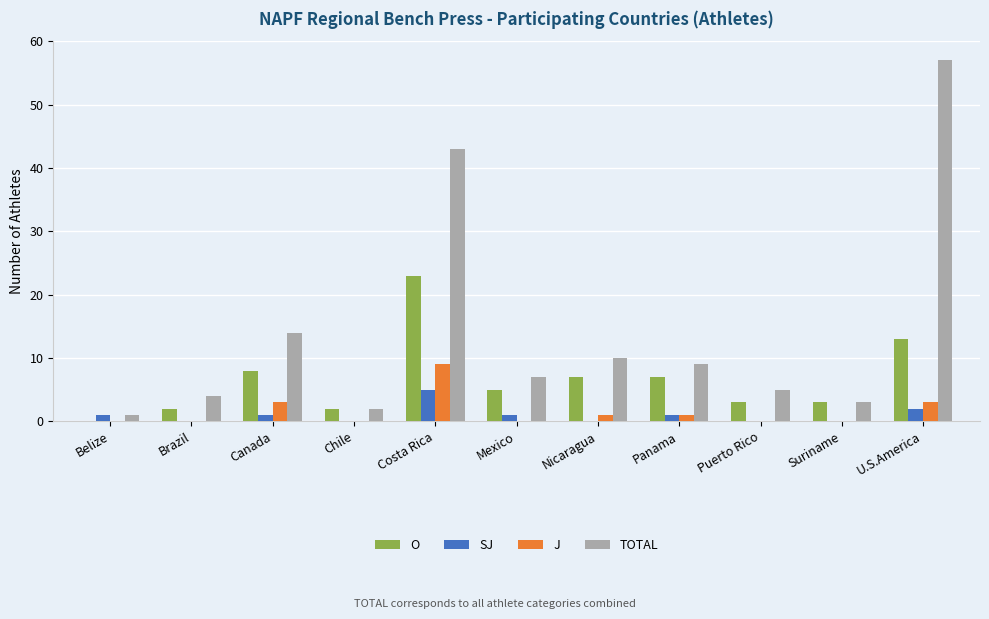

What is the sum of all O values?

73